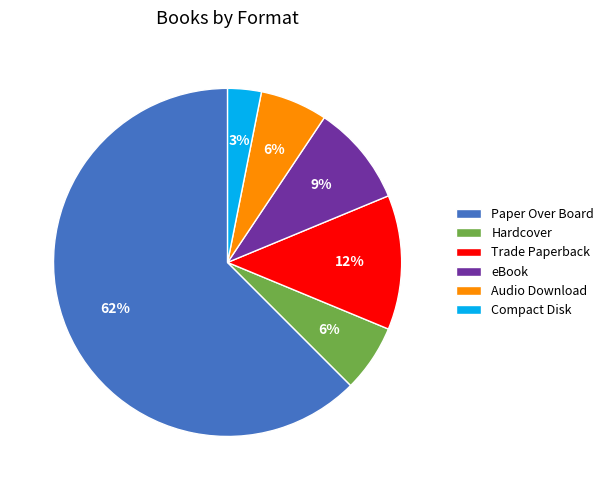

What percentage is the Hardcover slice, to the nearest percent?

6%